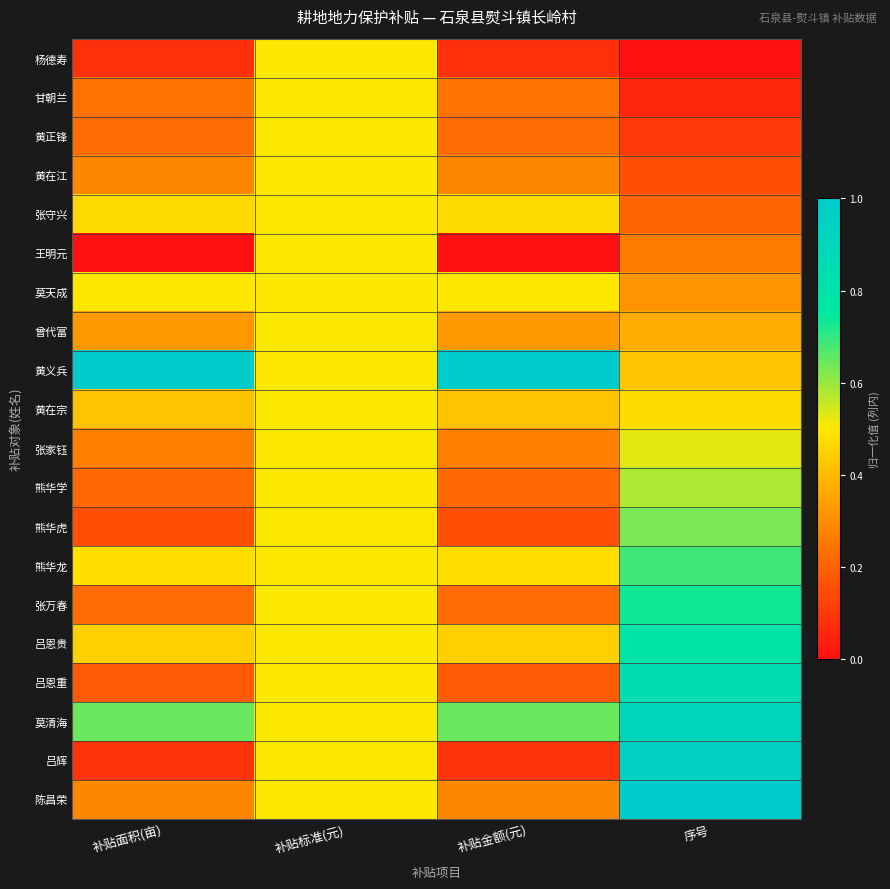

Reading left to right, extract all data points from this chart.

杨德寿: 补贴面积(亩)=0.1	补贴标准(元)=0.5	补贴金额(元)=0.1	序号=0.0
甘朝兰: 补贴面积(亩)=0.2	补贴标准(元)=0.5	补贴金额(元)=0.2	序号=0.1
黄正锋: 补贴面积(亩)=0.2	补贴标准(元)=0.5	补贴金额(元)=0.2	序号=0.1
黄在江: 补贴面积(亩)=0.3	补贴标准(元)=0.5	补贴金额(元)=0.3	序号=0.2
张守兴: 补贴面积(亩)=0.5	补贴标准(元)=0.5	补贴金额(元)=0.5	序号=0.2
王明元: 补贴面积(亩)=0.0	补贴标准(元)=0.5	补贴金额(元)=0.0	序号=0.3
莫天成: 补贴面积(亩)=0.5	补贴标准(元)=0.5	补贴金额(元)=0.5	序号=0.3
曾代富: 补贴面积(亩)=0.3	补贴标准(元)=0.5	补贴金额(元)=0.3	序号=0.4
黄义兵: 补贴面积(亩)=1.0	补贴标准(元)=0.5	补贴金额(元)=1.0	序号=0.4
黄在宗: 补贴面积(亩)=0.4	补贴标准(元)=0.5	补贴金额(元)=0.4	序号=0.5
张家钰: 补贴面积(亩)=0.3	补贴标准(元)=0.5	补贴金额(元)=0.3	序号=0.5
熊华学: 补贴面积(亩)=0.2	补贴标准(元)=0.5	补贴金额(元)=0.2	序号=0.6
熊华虎: 补贴面积(亩)=0.2	补贴标准(元)=0.5	补贴金额(元)=0.2	序号=0.6
熊华龙: 补贴面积(亩)=0.5	补贴标准(元)=0.5	补贴金额(元)=0.5	序号=0.7
张万春: 补贴面积(亩)=0.2	补贴标准(元)=0.5	补贴金额(元)=0.2	序号=0.7
吕恩贵: 补贴面积(亩)=0.4	补贴标准(元)=0.5	补贴金额(元)=0.4	序号=0.8
吕恩重: 补贴面积(亩)=0.2	补贴标准(元)=0.5	补贴金额(元)=0.2	序号=0.8
莫清海: 补贴面积(亩)=0.6	补贴标准(元)=0.5	补贴金额(元)=0.6	序号=0.9
吕辉: 补贴面积(亩)=0.1	补贴标准(元)=0.5	补贴金额(元)=0.1	序号=0.9
陈昌荣: 补贴面积(亩)=0.3	补贴标准(元)=0.5	补贴金额(元)=0.3	序号=1.0